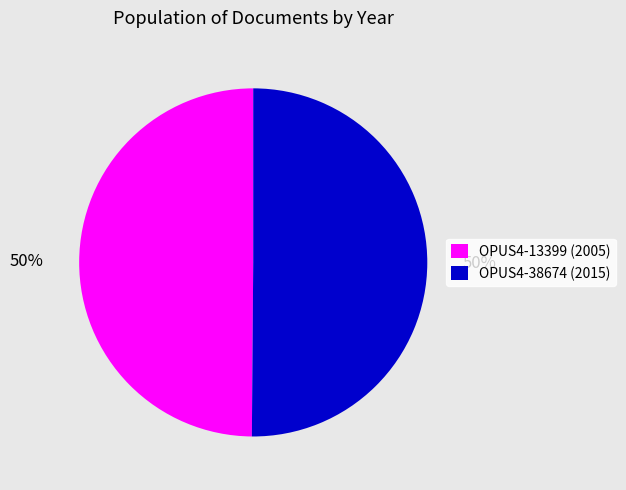

Combined, do OPUS4-13399 and OPUS4-38674 account for over 50%?

Yes